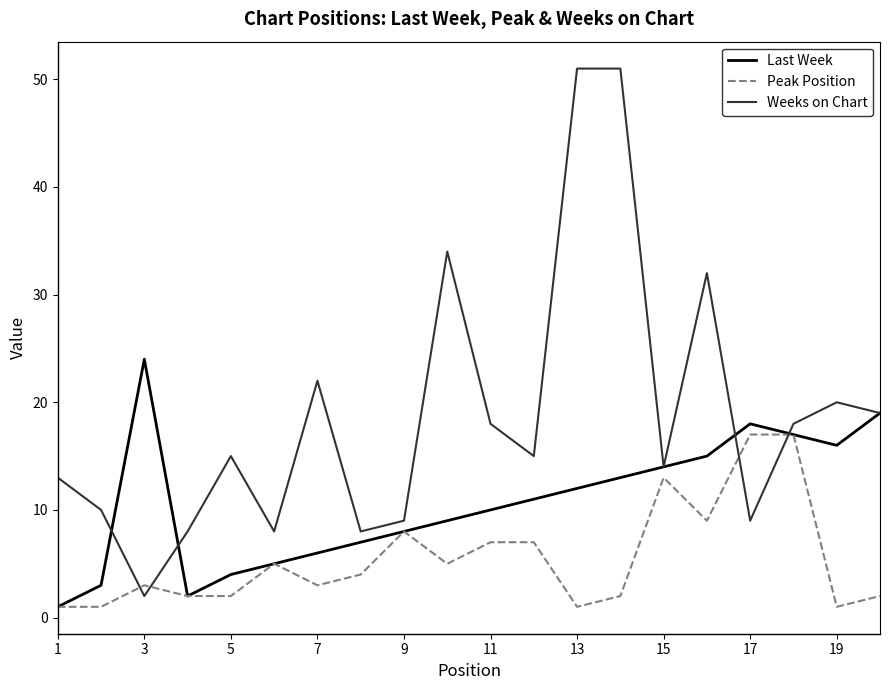

Rank the series by their average value, from lowest to highest.

Peak Position, Last Week, Weeks on Chart